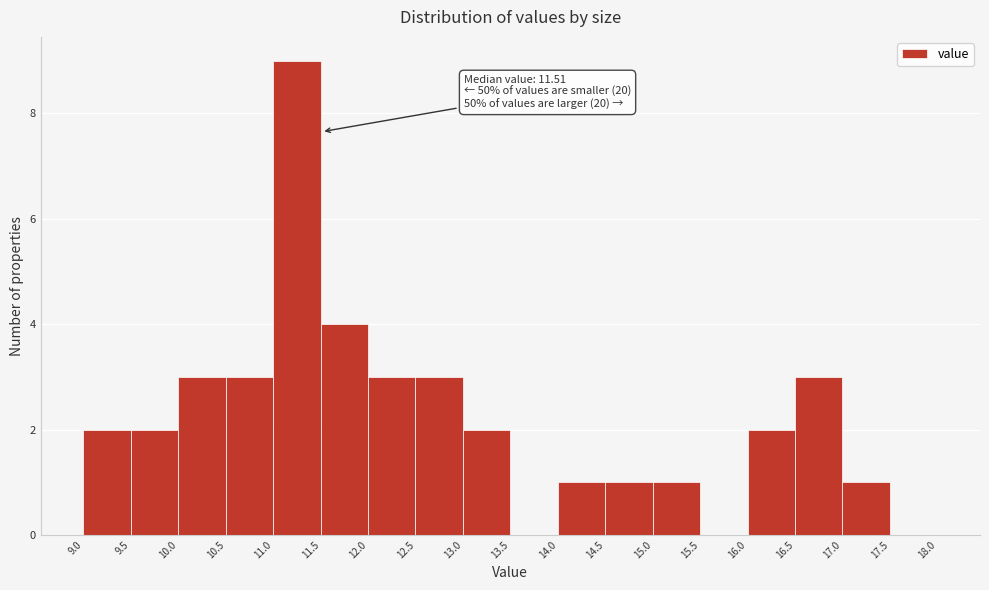

Over which range of the x-axis is the bar tallest?

11.0 to 11.5